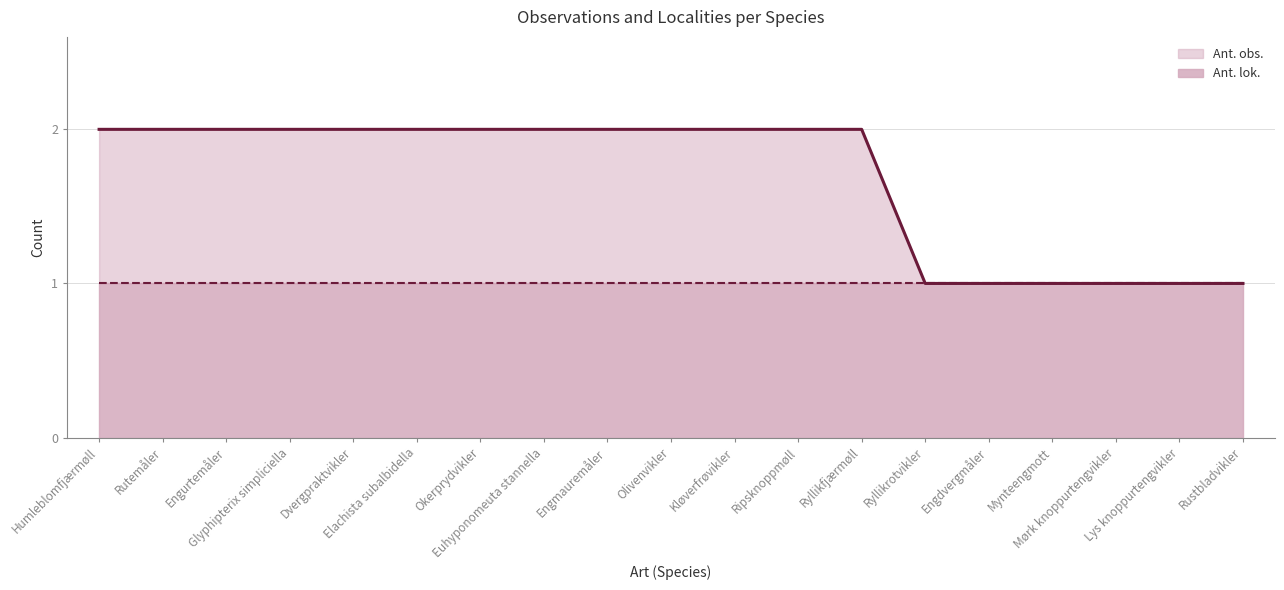

The value of Ant. lok. (line) at Euhyponomeuta stannella is 1. True or false?

True